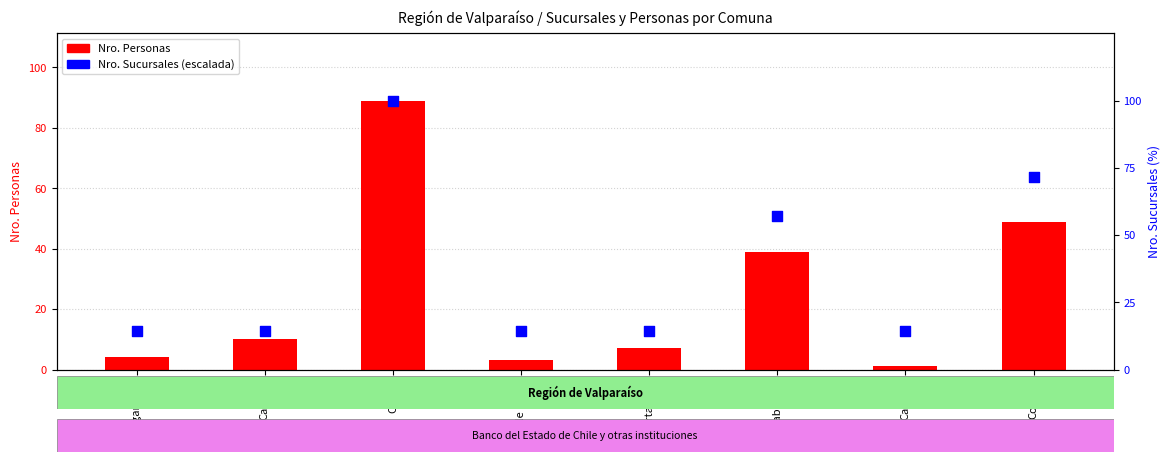

Which series has the widest spread of Y values?

Nro. Personas